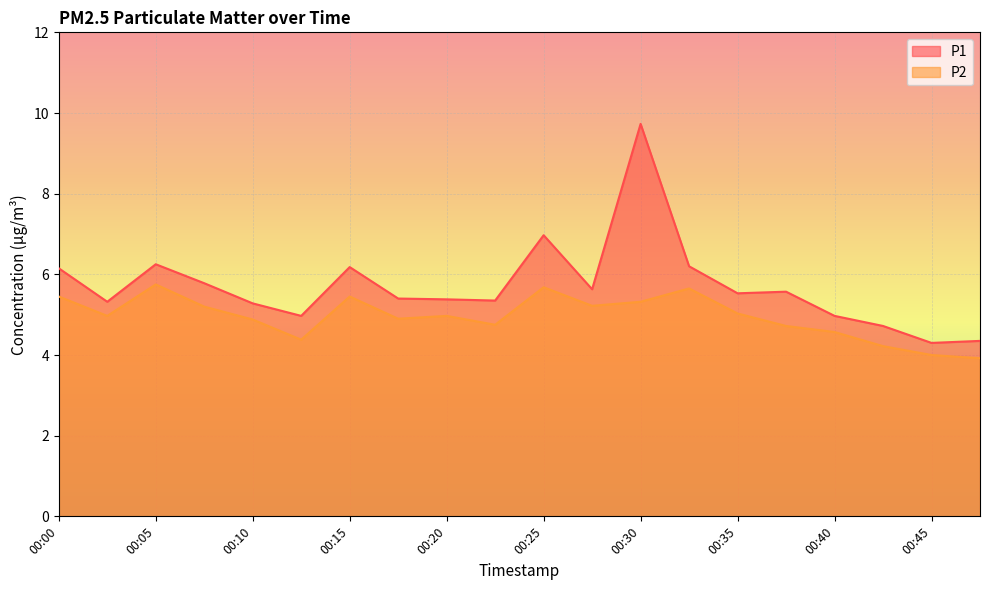

True or false: P2 has a value of 4.6 at 00:40.

True